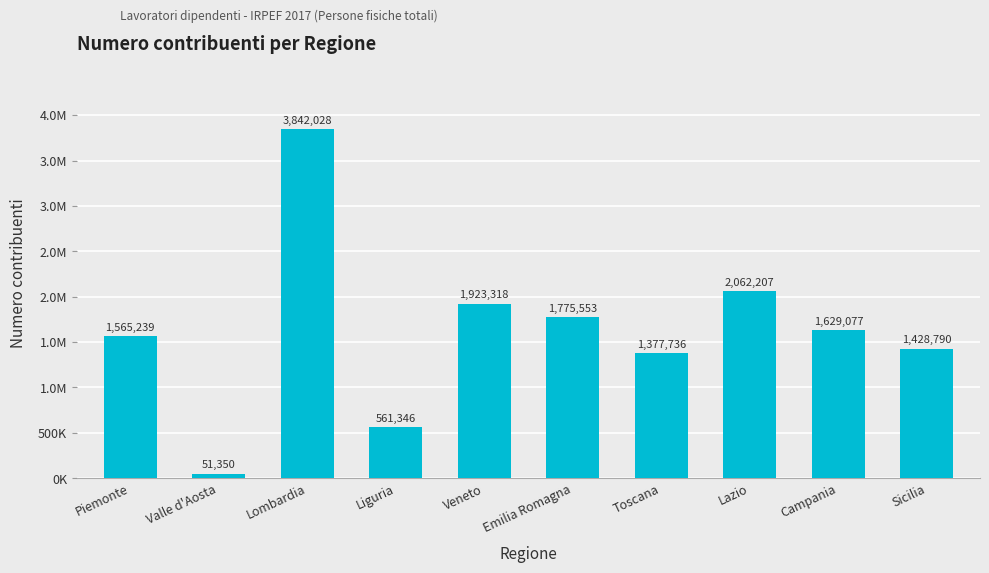

What is the smallest value displayed?

51350